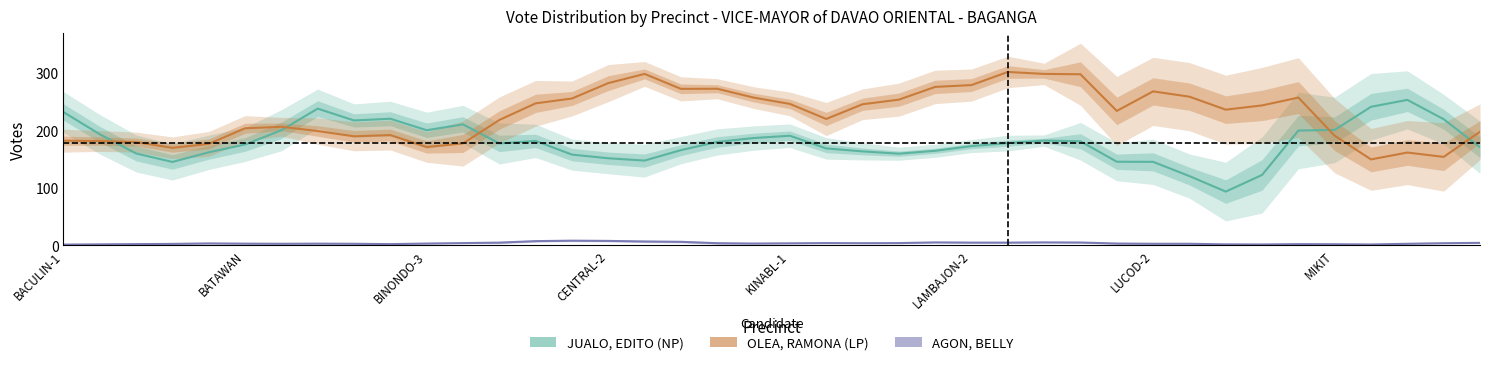

What is the average value of the OLEA, RAMONA (LP) series?

227.0